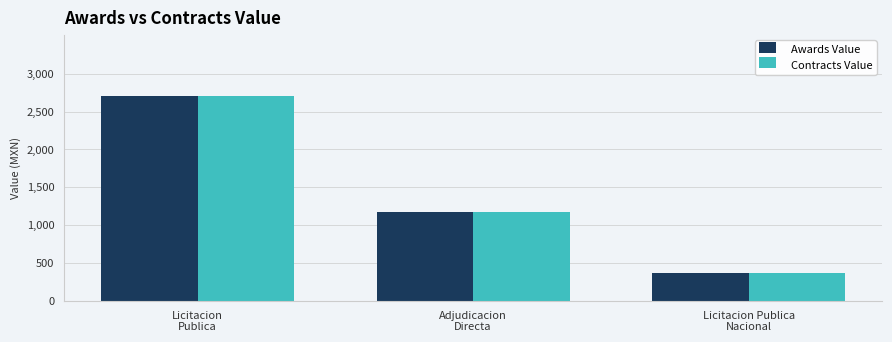

What is the label of the 3rd bar from the right?

Licitacion
Publica